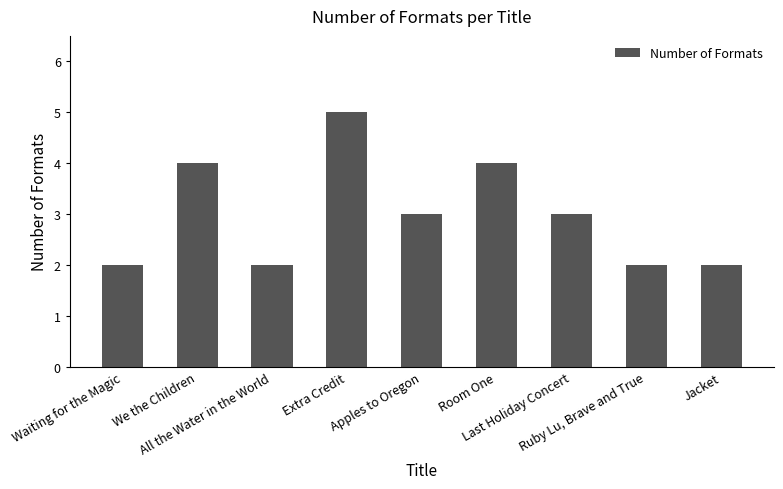

Reading left to right, transcribe all the data shown in this chart.

2	4	2	5	3	4	3	2	2